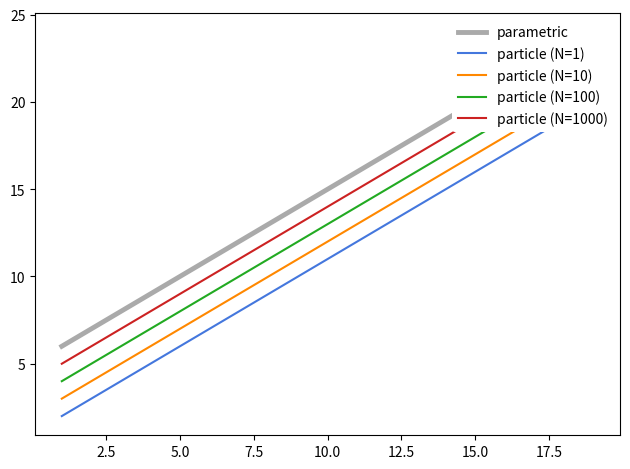

True or false: particle (N=100) and particle (N=1000) intersect in this chart.

False